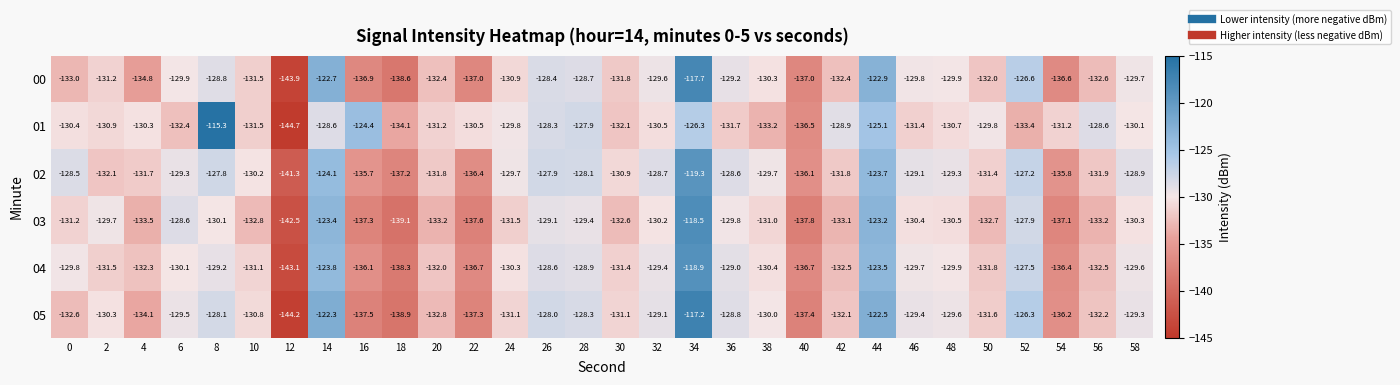

At which label is 03 closest to -130?

8